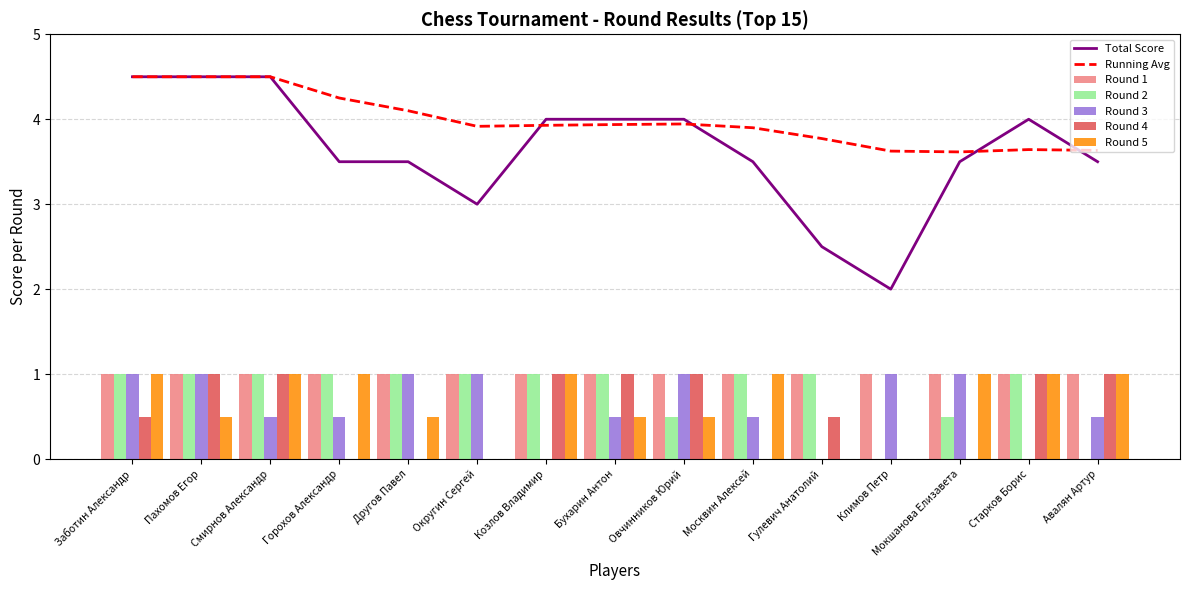

What position from the right is Смирнов Александр?

13